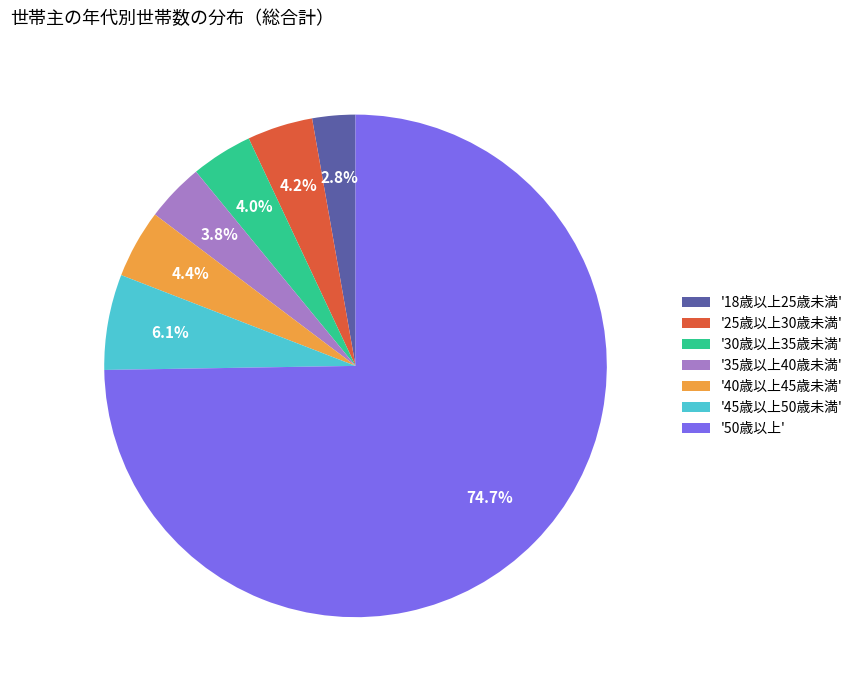

Which category has the biggest portion of the pie?

'50歳以上'